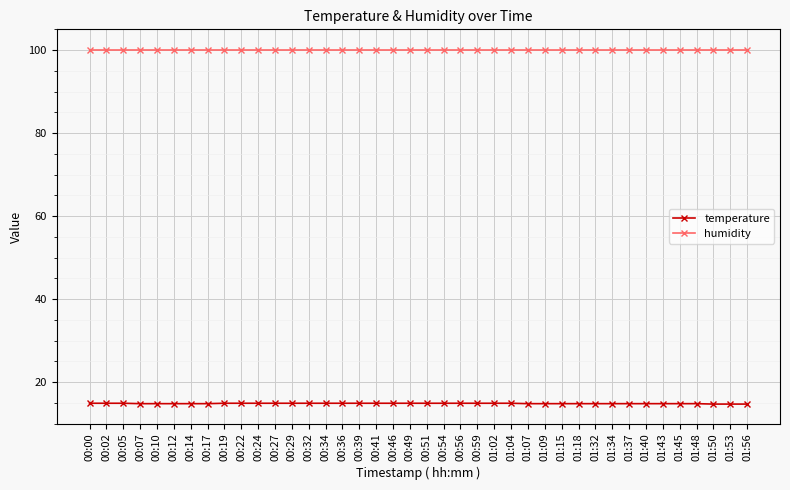

What position from the left is 00:49?

20